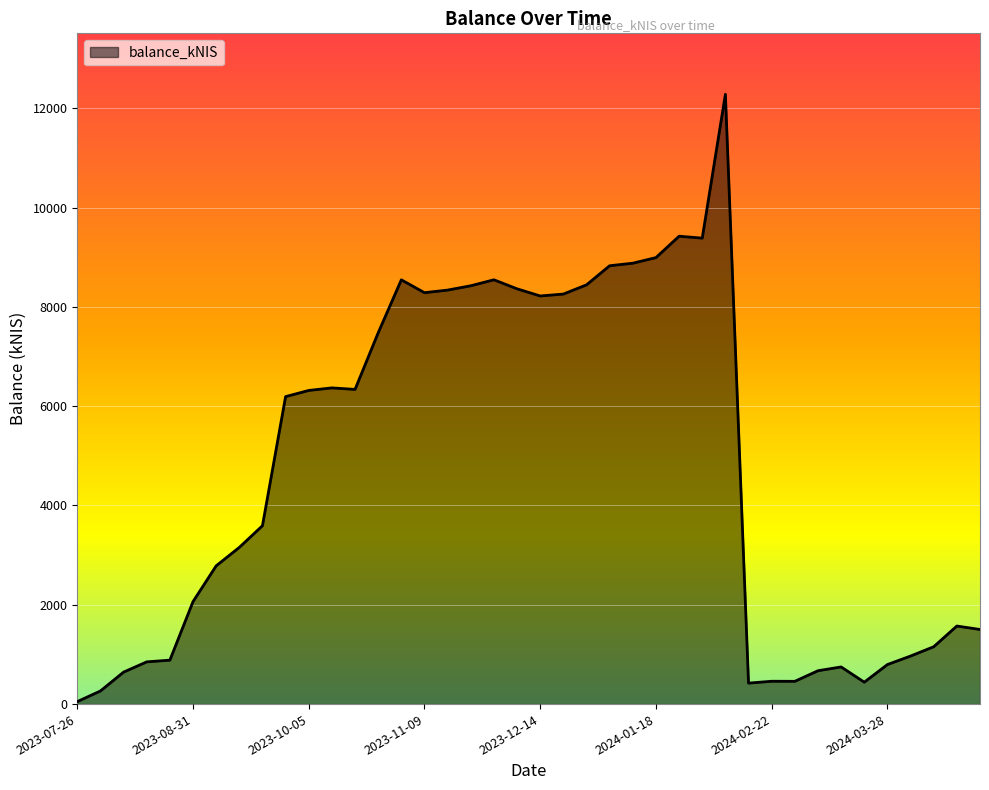

What is the difference between the maximum and minimum values?

12229.5